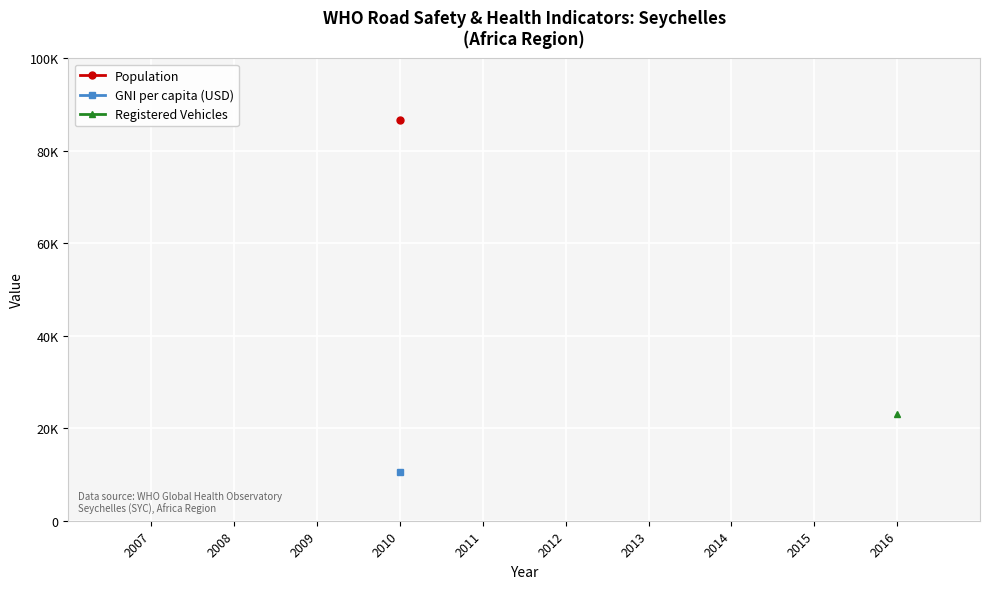

What is the value of the Registered Vehicles point at the 3rd from the left?

23076.0